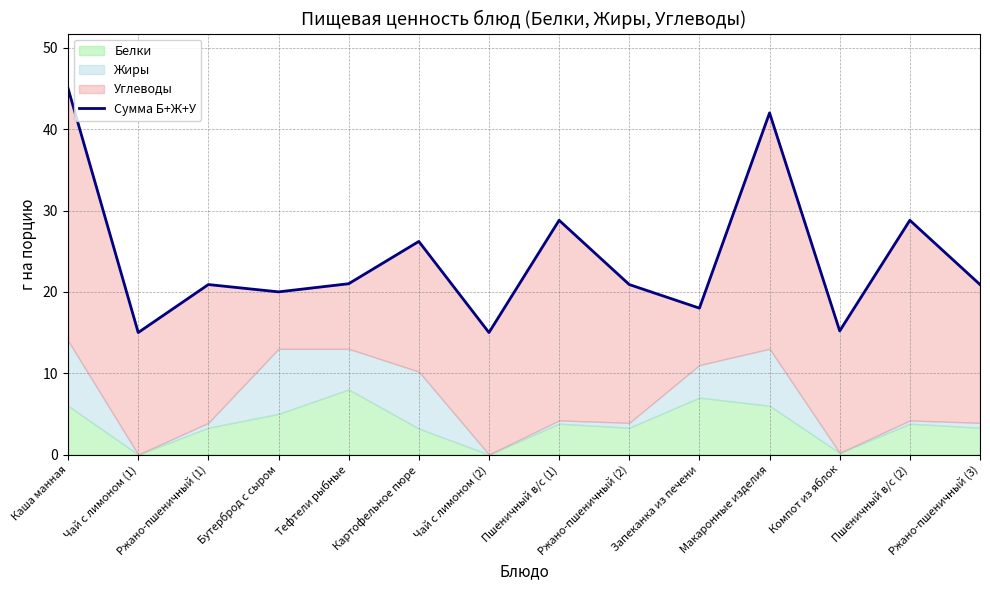

The chart shows a value of 20.9 at Ржано-пшеничный (1). True or false?

True